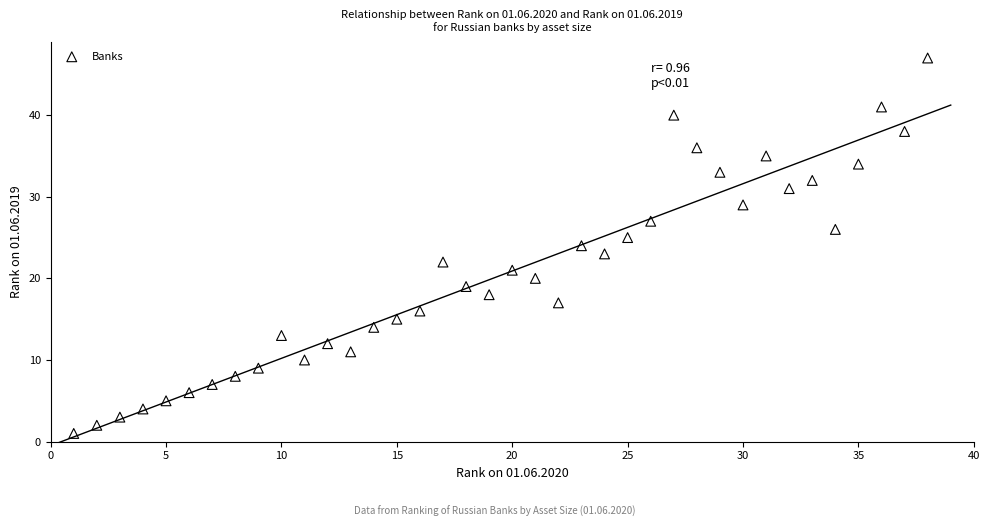

What is the range of Y values (max minus min)?

46